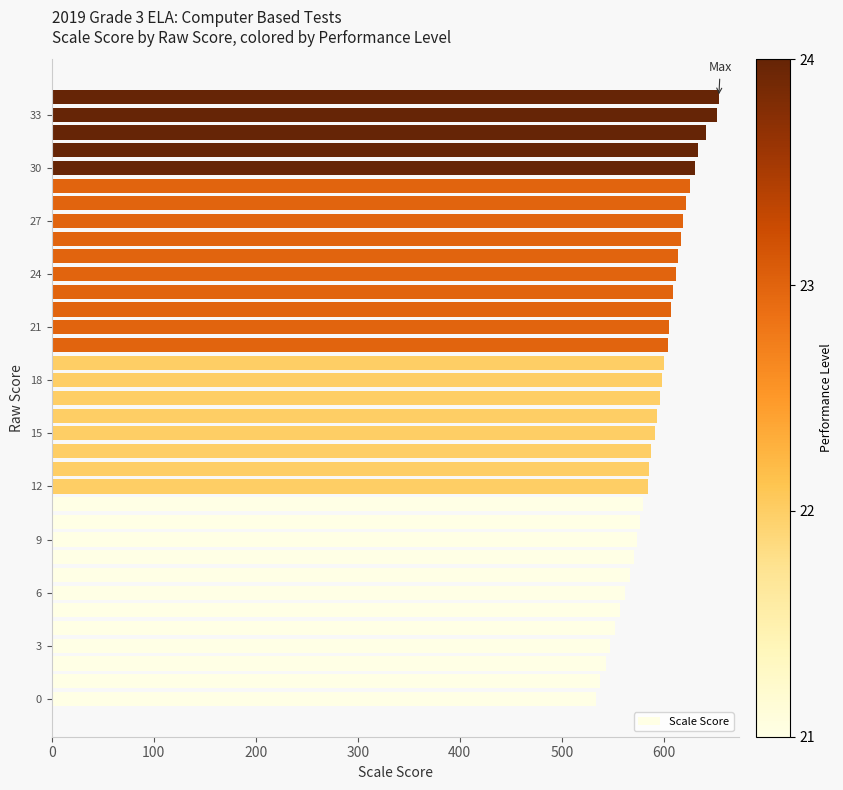

What is the minimum value shown in the chart?

534